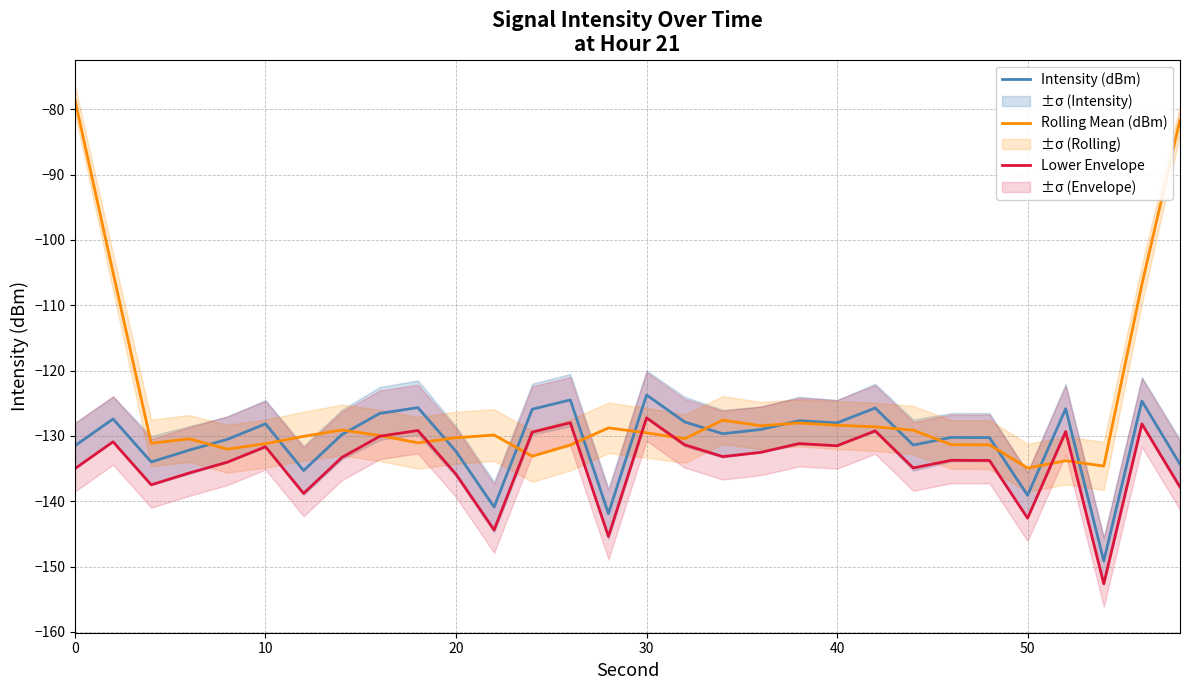

What is the difference between the maximum and second lowest values in the Rolling Mean (dBm) series?

56.0